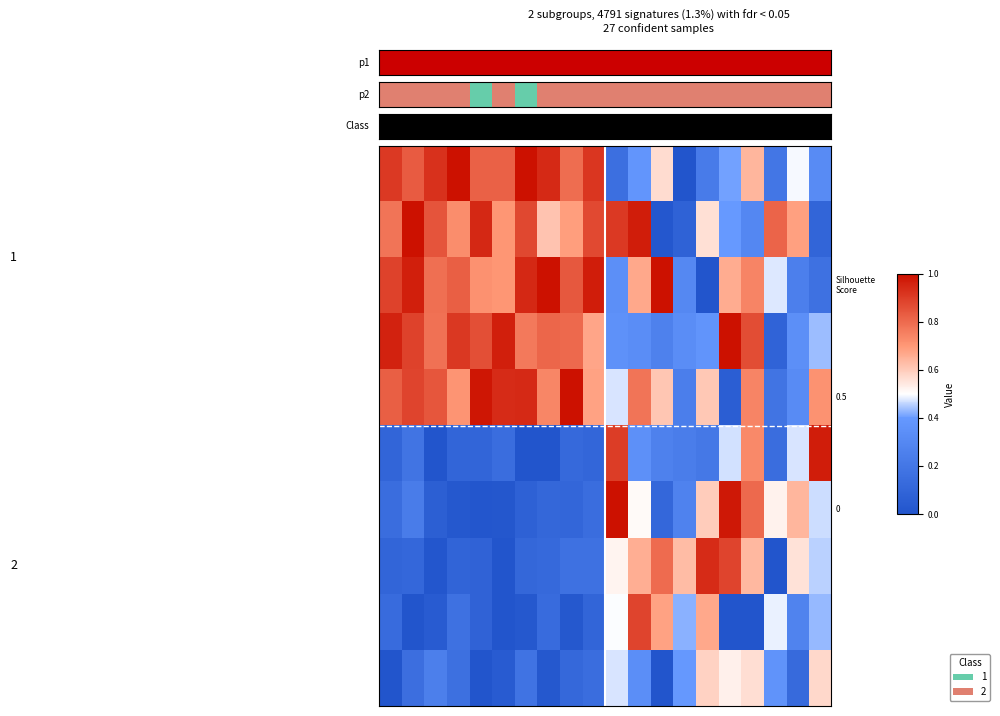

At how many categories does at least one series exceed 0?

20